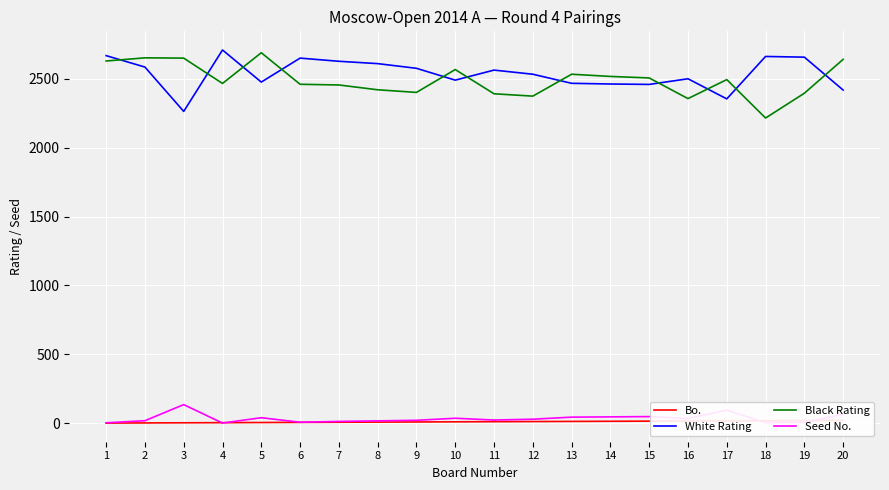

What is the value of the Seed No. point at the 3rd from the left?

135